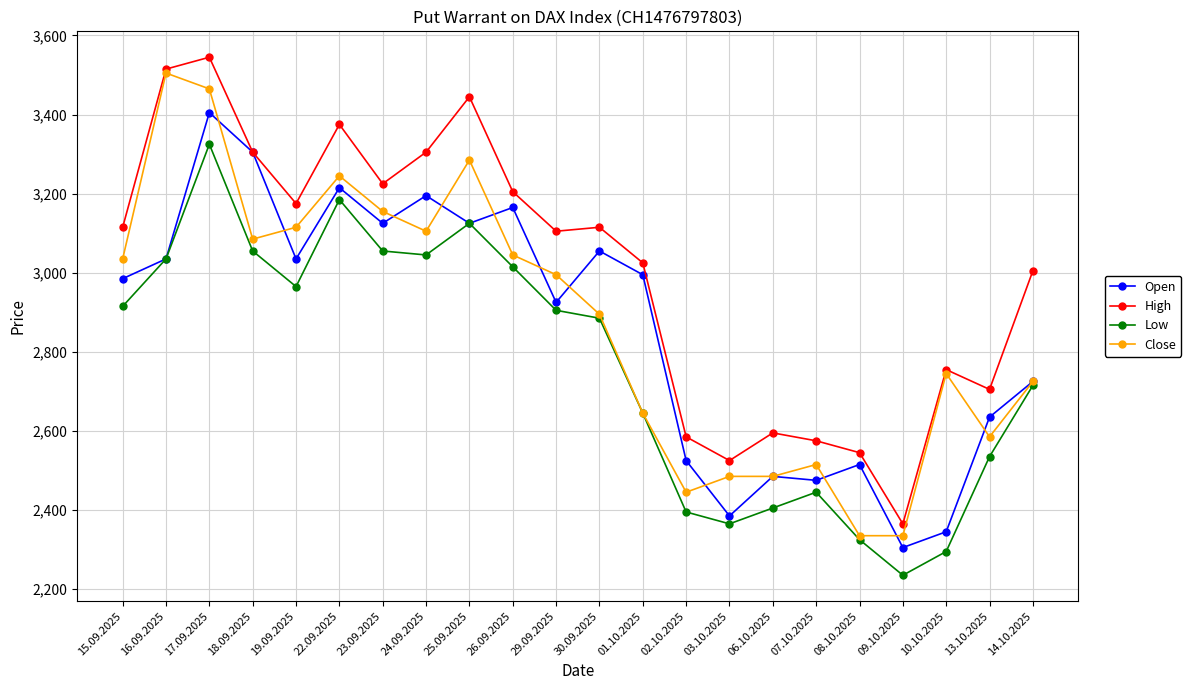

The value of Open at 26.09.2025 is 3165. True or false?

True